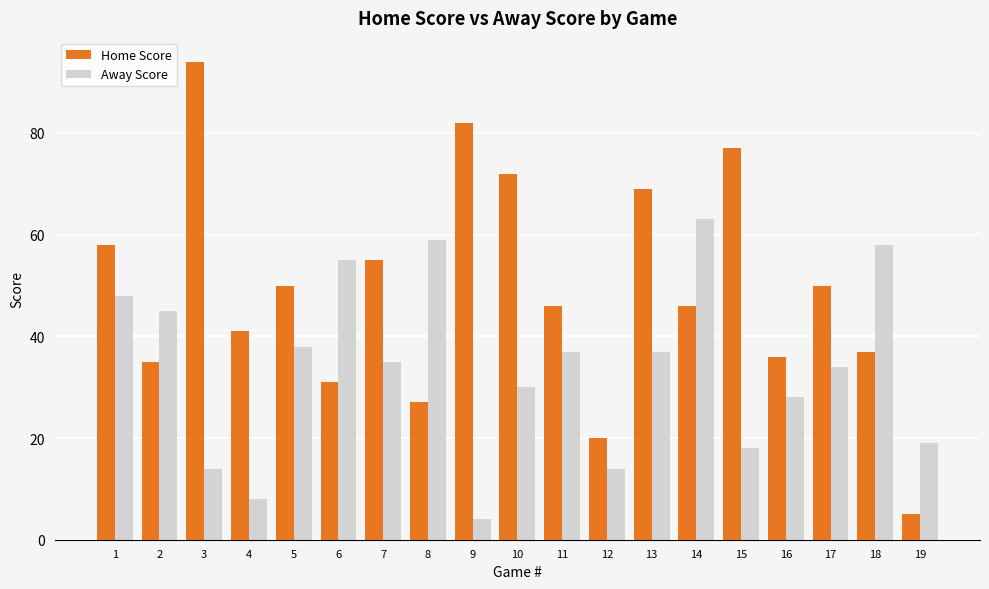

What is the minimum value for Away Score?

4